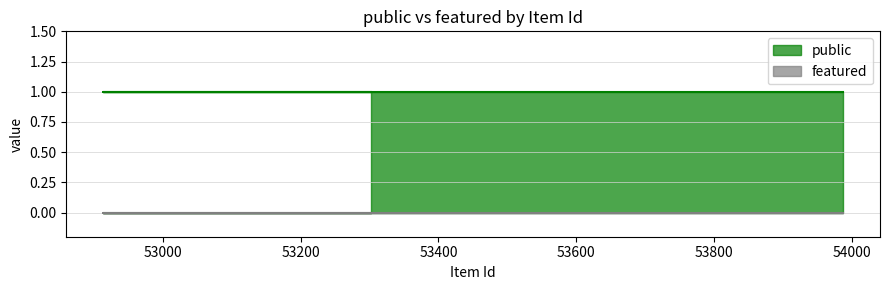

Reading right to left, transcribe all the data shown in this chart.

public: 53302=1	52914=1	53987=1
featured: 53302=0	52914=0	53987=0